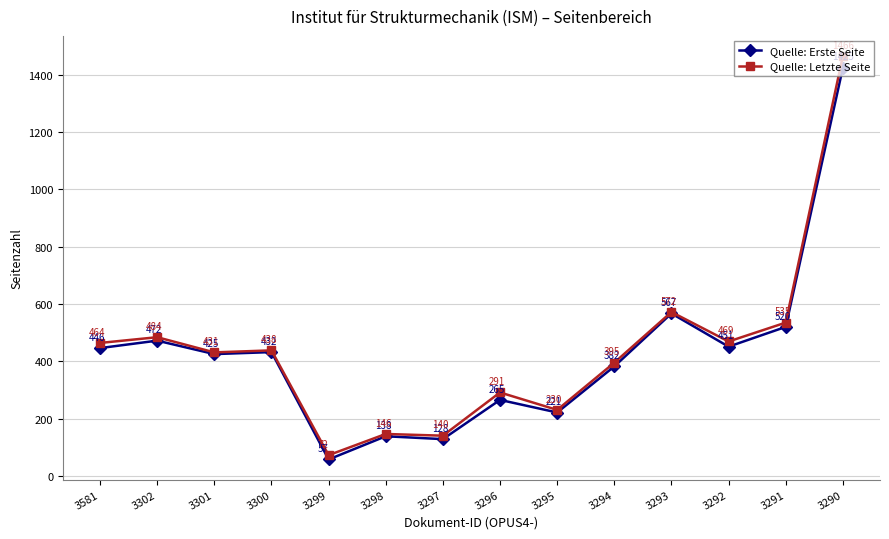

What is the sum of the Quelle: Letzte Seite values at 3299 and 3581?

536